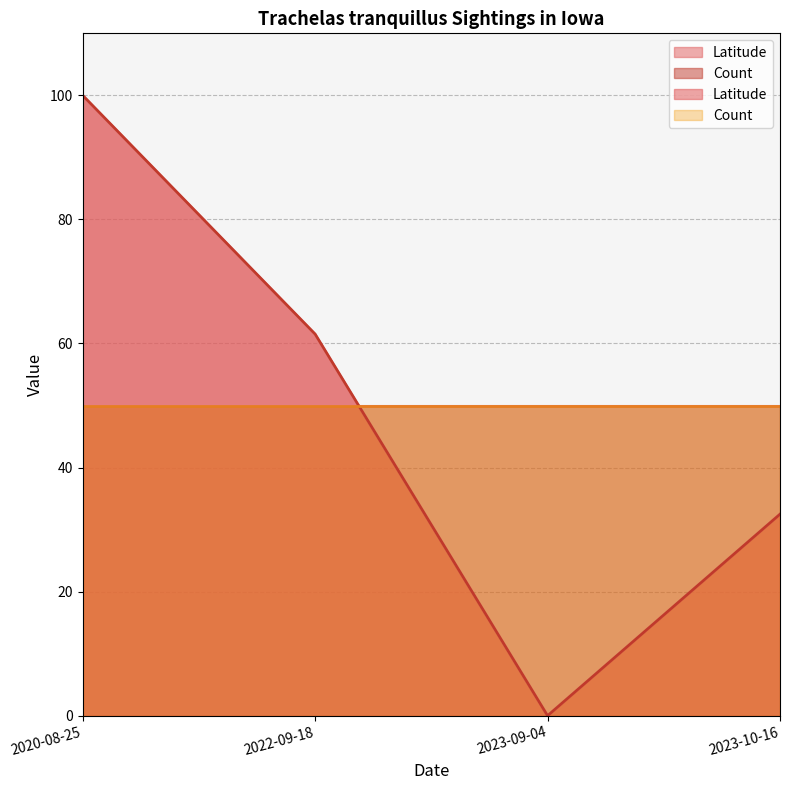

What is the label of the 4th point from the right?

2020-08-25